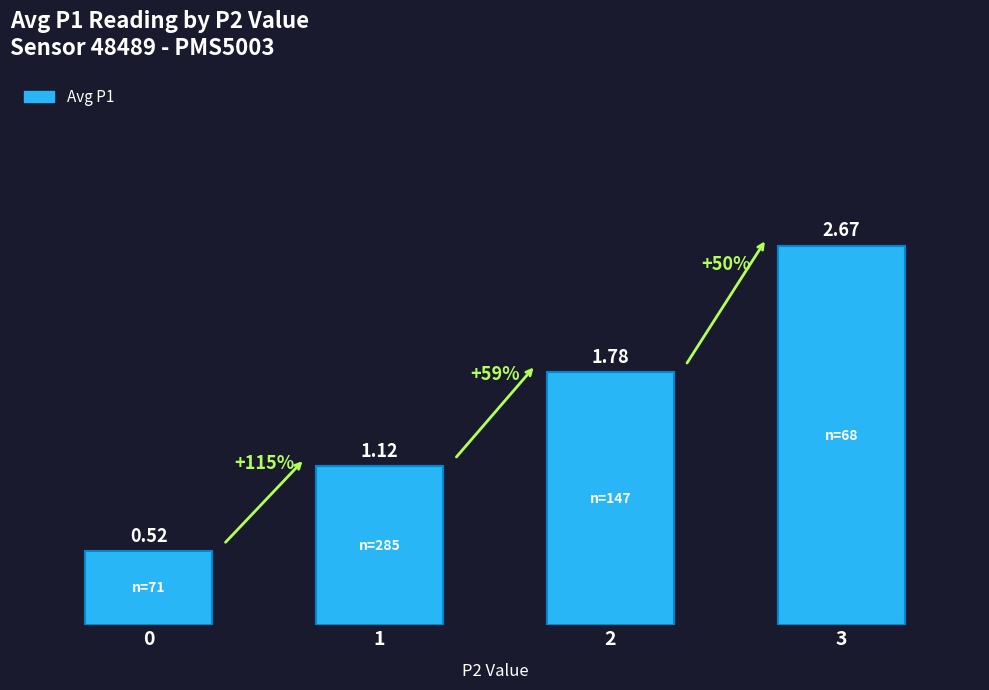

At which label does the data first exceed 1?

1